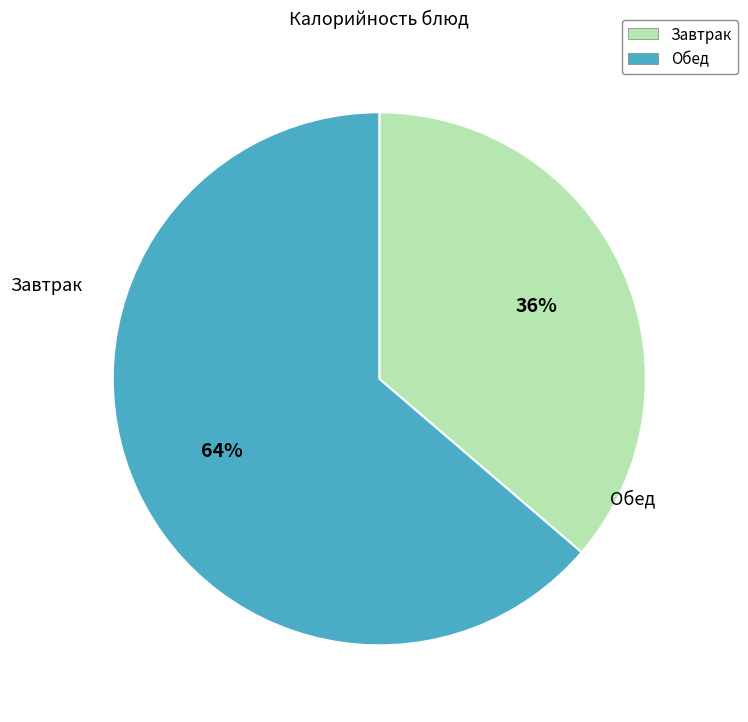

What is the largest slice in the pie chart?

Обед